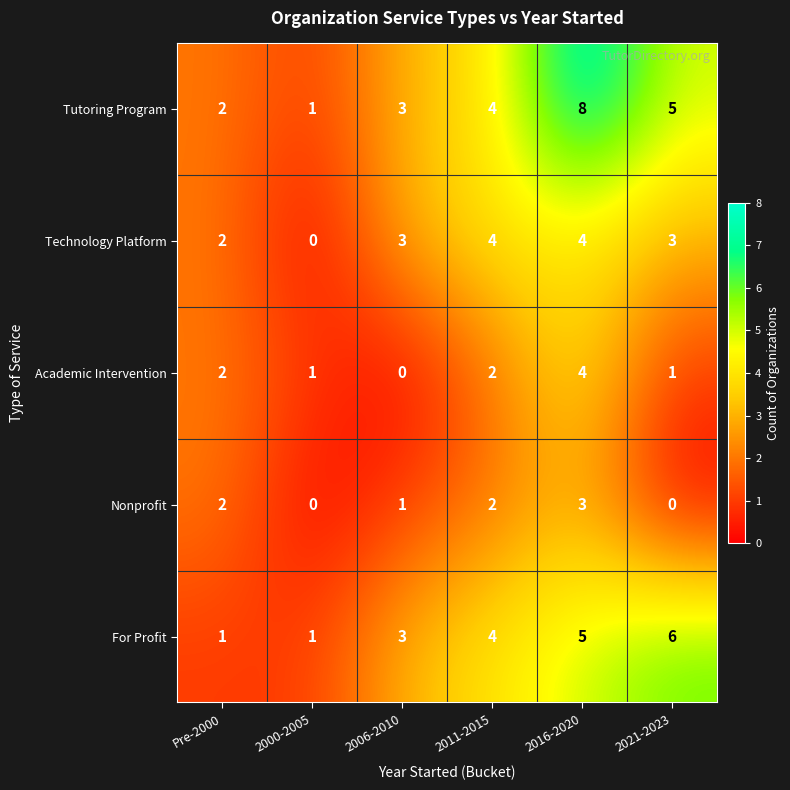

What is the difference between the maximum and second lowest values in the Nonprofit series?

3